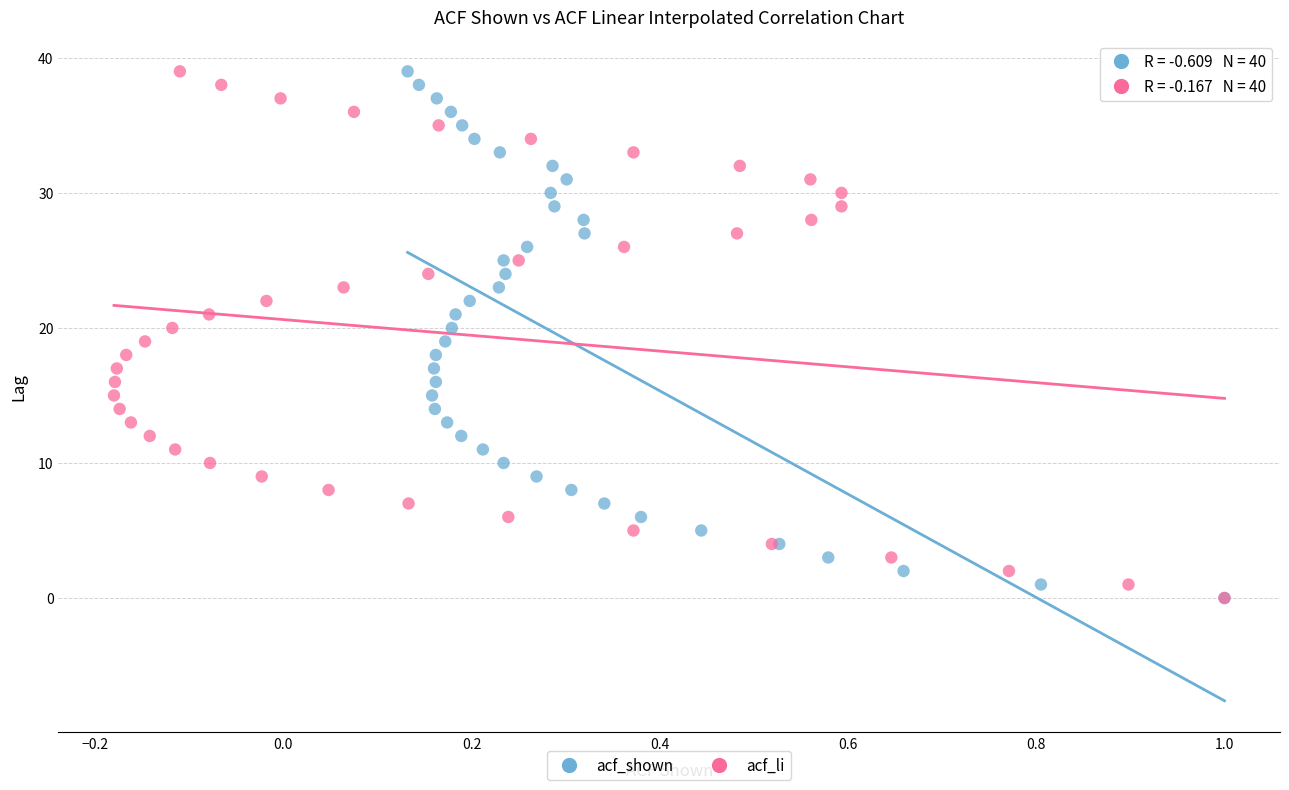

What are all the series names shown in the legend?

acf_shown, acf_li